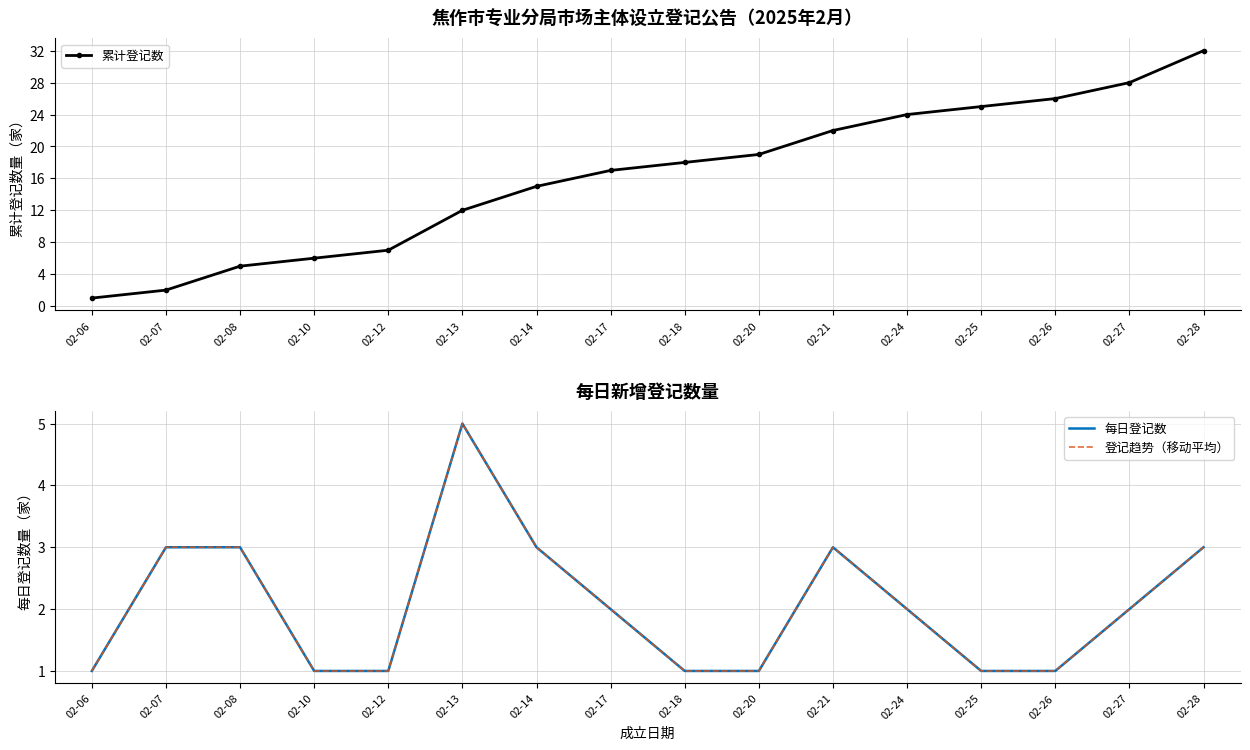

What is the value of the 登记趋势（移动平均） point at the 1st from the left?

1